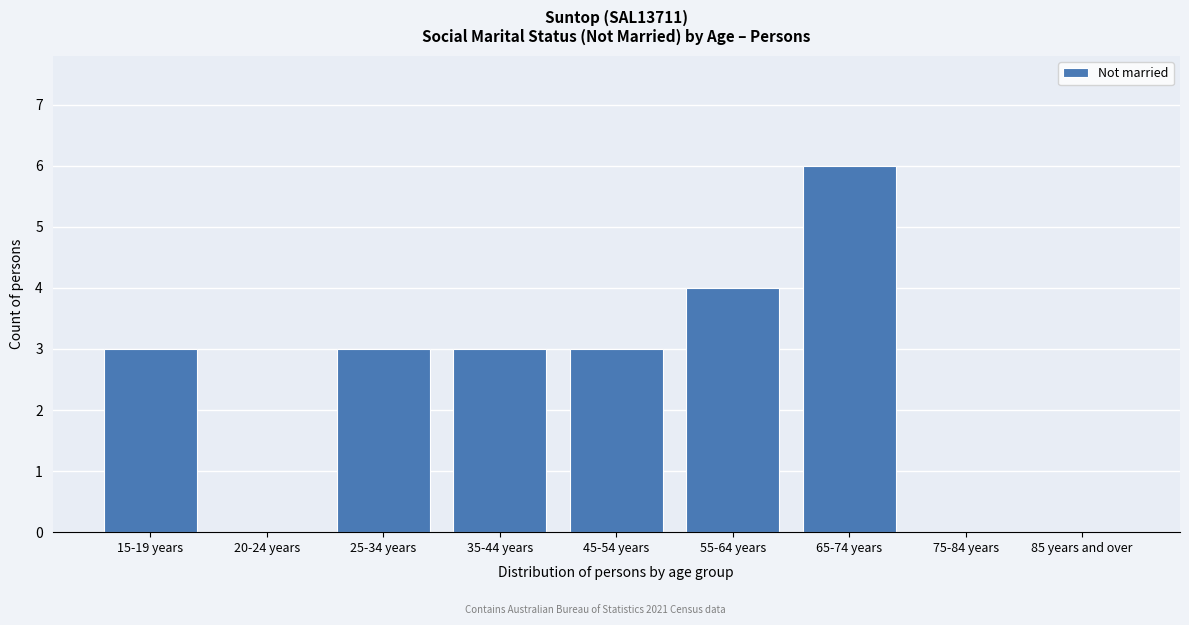

Reading left to right, what are all the values shown in this chart?

15-19 years=3	20-24 years=0	25-34 years=3	35-44 years=3	45-54 years=3	55-64 years=4	65-74 years=6	75-84 years=0	85 years and over=0